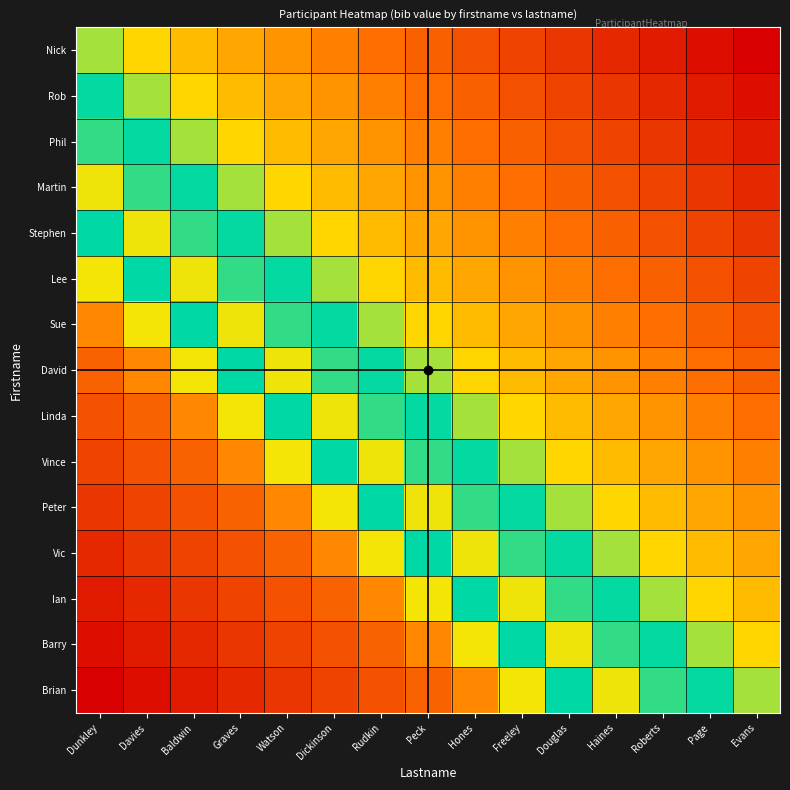

Reading left to right, transcribe all the data shown in this chart.

Nick: Dunkley=0.6	Davies=0.5	Baldwin=0.4	Graves=0.4	Watson=0.4	Dickinson=0.3	Rudkin=0.3	Peck=0.3	Hones=0.2	Freeley=0.2	Douglas=0.1	Haines=0.1	Roberts=0.1	Page=0.0	Evans=0.0
Rob: Dunkley=0.6	Davies=0.6	Baldwin=0.5	Graves=0.4	Watson=0.4	Dickinson=0.4	Rudkin=0.3	Peck=0.3	Hones=0.3	Freeley=0.2	Douglas=0.2	Haines=0.1	Roberts=0.1	Page=0.1	Evans=0.0
Phil: Dunkley=0.8	Davies=0.6	Baldwin=0.6	Graves=0.5	Watson=0.4	Dickinson=0.4	Rudkin=0.4	Peck=0.3	Hones=0.3	Freeley=0.3	Douglas=0.2	Haines=0.2	Roberts=0.1	Page=0.1	Evans=0.1
Martin: Dunkley=0.9	Davies=0.8	Baldwin=0.6	Graves=0.6	Watson=0.5	Dickinson=0.4	Rudkin=0.4	Peck=0.4	Hones=0.3	Freeley=0.3	Douglas=0.3	Haines=0.2	Roberts=0.2	Page=0.1	Evans=0.1
Stephen: Dunkley=0.7	Davies=0.9	Baldwin=0.8	Graves=0.6	Watson=0.6	Dickinson=0.5	Rudkin=0.4	Peck=0.4	Hones=0.4	Freeley=0.3	Douglas=0.3	Haines=0.3	Roberts=0.2	Page=0.2	Evans=0.1
Lee: Dunkley=0.5	Davies=0.7	Baldwin=0.9	Graves=0.8	Watson=0.6	Dickinson=0.6	Rudkin=0.5	Peck=0.4	Hones=0.4	Freeley=0.4	Douglas=0.3	Haines=0.3	Roberts=0.3	Page=0.2	Evans=0.2
Sue: Dunkley=0.3	Davies=0.5	Baldwin=0.7	Graves=0.9	Watson=0.8	Dickinson=0.6	Rudkin=0.6	Peck=0.5	Hones=0.4	Freeley=0.4	Douglas=0.4	Haines=0.3	Roberts=0.3	Page=0.3	Evans=0.2
David: Dunkley=0.3	Davies=0.3	Baldwin=0.5	Graves=0.7	Watson=0.9	Dickinson=0.8	Rudkin=0.6	Peck=0.6	Hones=0.5	Freeley=0.4	Douglas=0.4	Haines=0.4	Roberts=0.3	Page=0.3	Evans=0.3
Linda: Dunkley=0.2	Davies=0.3	Baldwin=0.3	Graves=0.5	Watson=0.7	Dickinson=0.9	Rudkin=0.8	Peck=0.6	Hones=0.6	Freeley=0.5	Douglas=0.4	Haines=0.4	Roberts=0.4	Page=0.3	Evans=0.3
Vince: Dunkley=0.2	Davies=0.2	Baldwin=0.3	Graves=0.3	Watson=0.5	Dickinson=0.7	Rudkin=0.9	Peck=0.8	Hones=0.6	Freeley=0.6	Douglas=0.5	Haines=0.4	Roberts=0.4	Page=0.4	Evans=0.3
Peter: Dunkley=0.1	Davies=0.2	Baldwin=0.2	Graves=0.3	Watson=0.3	Dickinson=0.5	Rudkin=0.7	Peck=0.9	Hones=0.8	Freeley=0.6	Douglas=0.6	Haines=0.5	Roberts=0.4	Page=0.4	Evans=0.4
Vic: Dunkley=0.1	Davies=0.1	Baldwin=0.2	Graves=0.2	Watson=0.3	Dickinson=0.3	Rudkin=0.5	Peck=0.7	Hones=0.9	Freeley=0.8	Douglas=0.6	Haines=0.6	Roberts=0.5	Page=0.4	Evans=0.4
Ian: Dunkley=0.1	Davies=0.1	Baldwin=0.1	Graves=0.2	Watson=0.2	Dickinson=0.3	Rudkin=0.3	Peck=0.5	Hones=0.7	Freeley=0.9	Douglas=0.8	Haines=0.6	Roberts=0.6	Page=0.5	Evans=0.4
Barry: Dunkley=0.0	Davies=0.1	Baldwin=0.1	Graves=0.1	Watson=0.2	Dickinson=0.2	Rudkin=0.3	Peck=0.3	Hones=0.5	Freeley=0.7	Douglas=0.9	Haines=0.8	Roberts=0.6	Page=0.6	Evans=0.5
Brian: Dunkley=0.0	Davies=0.0	Baldwin=0.1	Graves=0.1	Watson=0.1	Dickinson=0.2	Rudkin=0.2	Peck=0.3	Hones=0.3	Freeley=0.5	Douglas=0.7	Haines=0.9	Roberts=0.8	Page=0.6	Evans=0.6